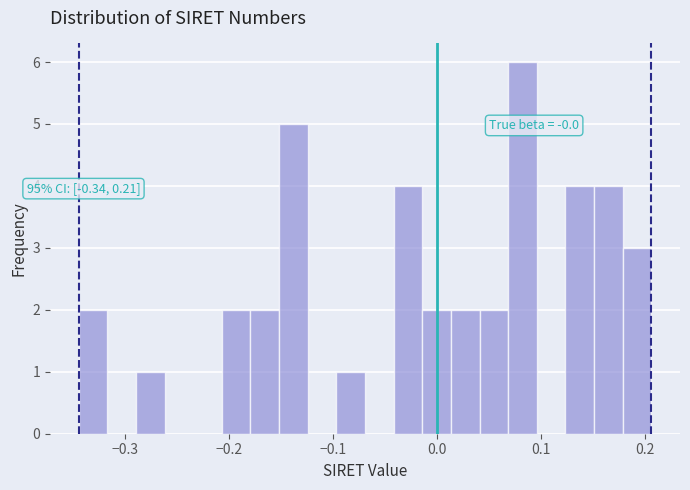

Around what value on the x-axis is the tallest bar? Give the approximate position of its centre, as read against the axis.

0.08